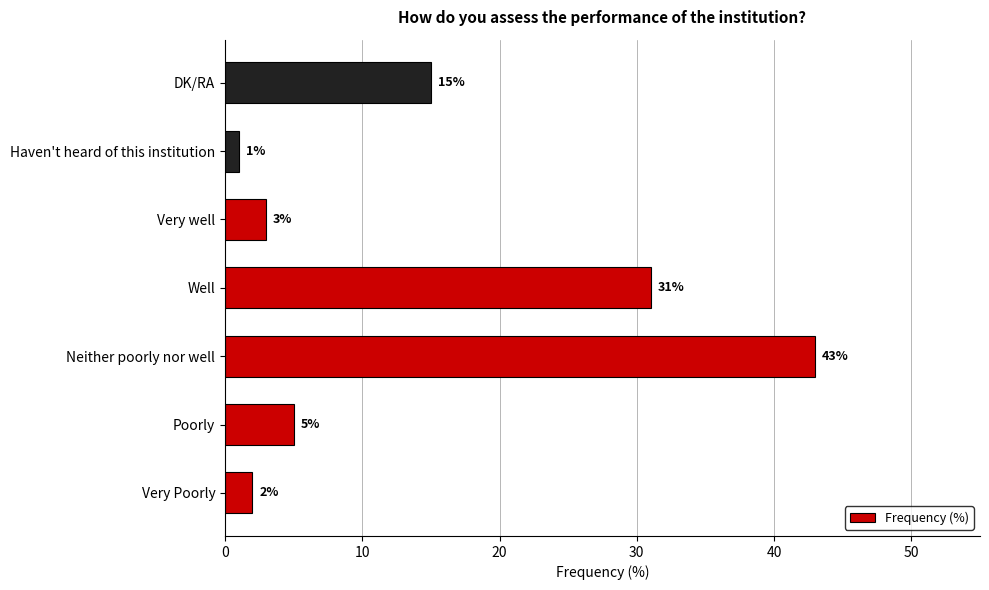

Between Very well and Haven't heard of this institution, which is larger?

Very well